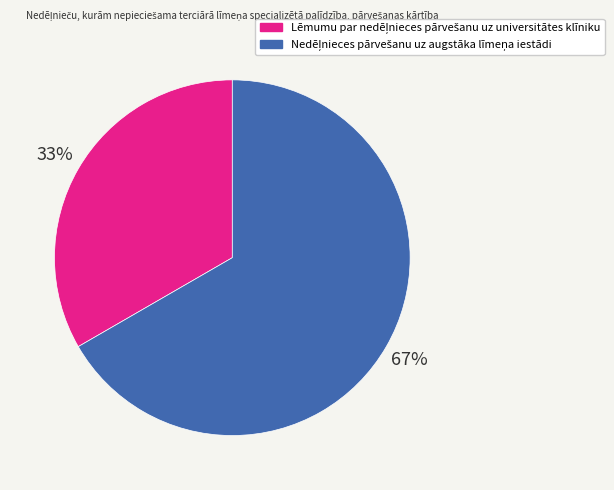

Does any single category account for the majority?

Yes